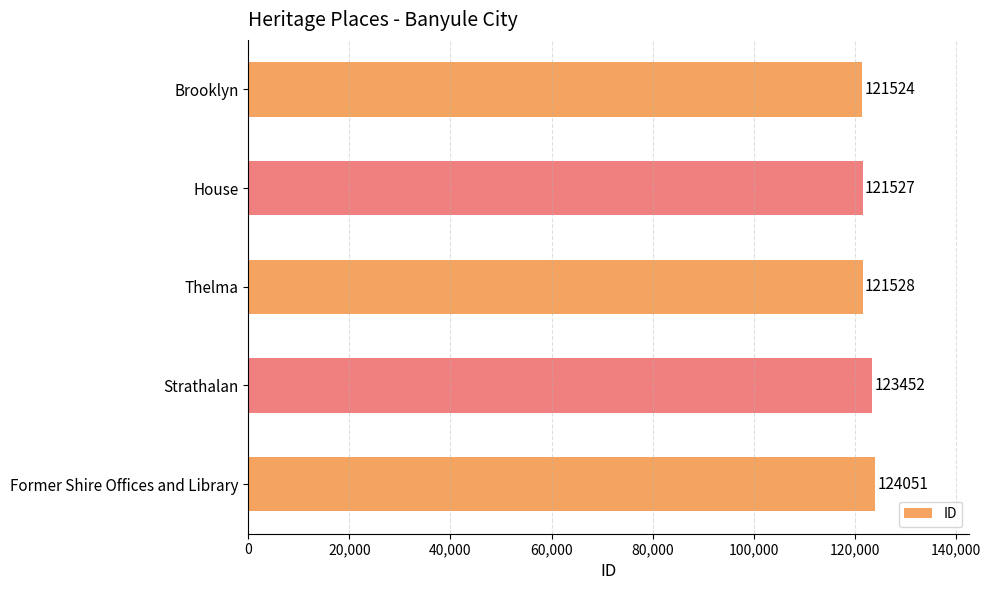

List the labels in order of value, largest first.

Former Shire Offices and Library, Strathalan, Thelma, House, Brooklyn